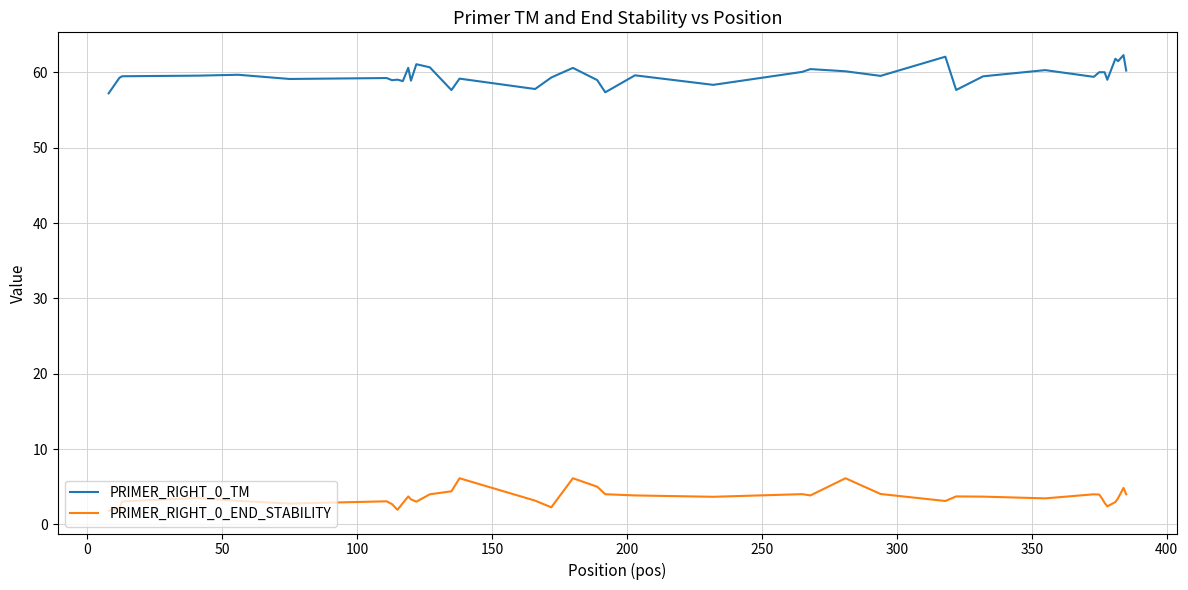

True or false: PRIMER_RIGHT_0_END_STABILITY and PRIMER_RIGHT_0_TM intersect in this chart.

False